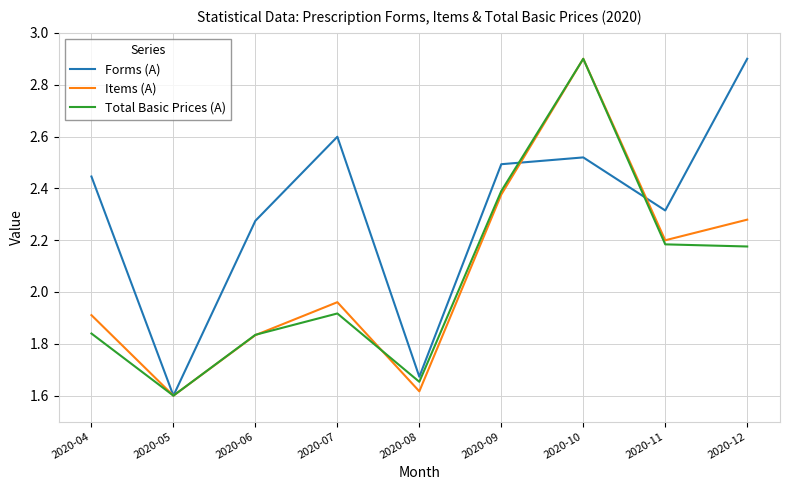

What is the maximum value shown in the chart?

2.9